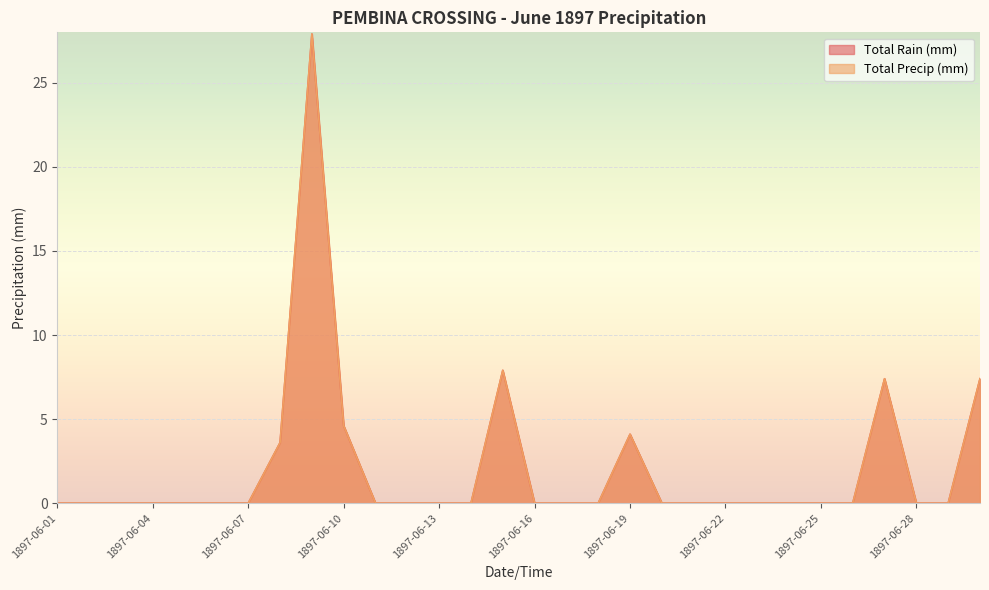

True or false: Total Rain (mm) has a value of 0.0 at 1897-06-07.

True